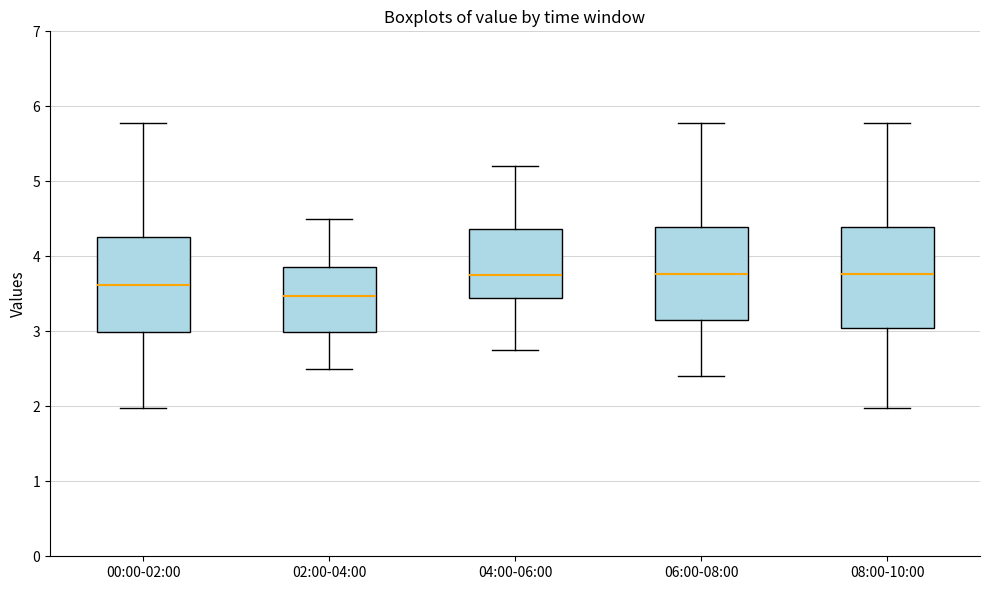

Reading left to right, read every box against the y-axis: the position of its median line, the range the box covers, and the ends of its whiskers. The values are not printed on the chart, so give them approximately, as read against the axis.

00:00-02:00: median 3.6, box 3.0 to 4.3, whiskers 2.0 to 5.8
02:00-04:00: median 3.5, box 3.0 to 3.9, whiskers 2.5 to 4.5
04:00-06:00: median 3.8, box 3.4 to 4.4, whiskers 2.8 to 5.2
06:00-08:00: median 3.8, box 3.2 to 4.4, whiskers 2.4 to 5.8
08:00-10:00: median 3.8, box 3.0 to 4.4, whiskers 2.0 to 5.8